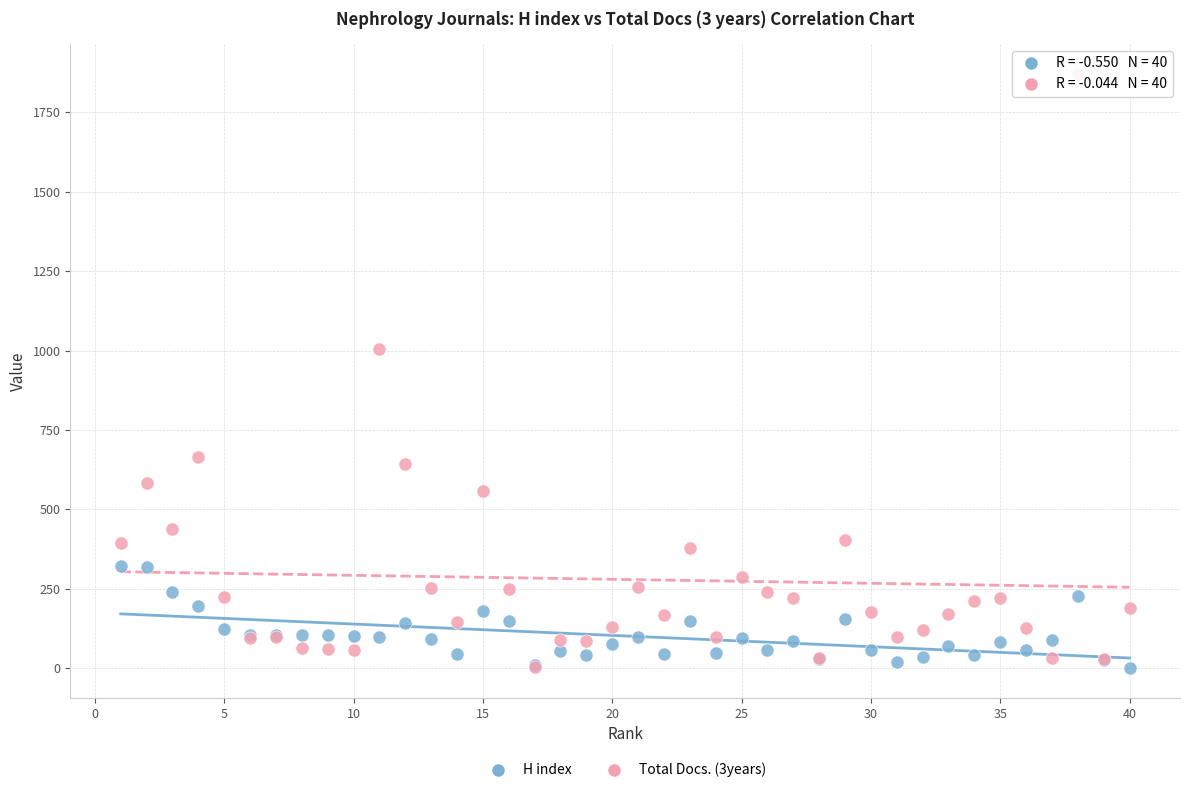

Across all series, what Y value is closest to 936?

1004